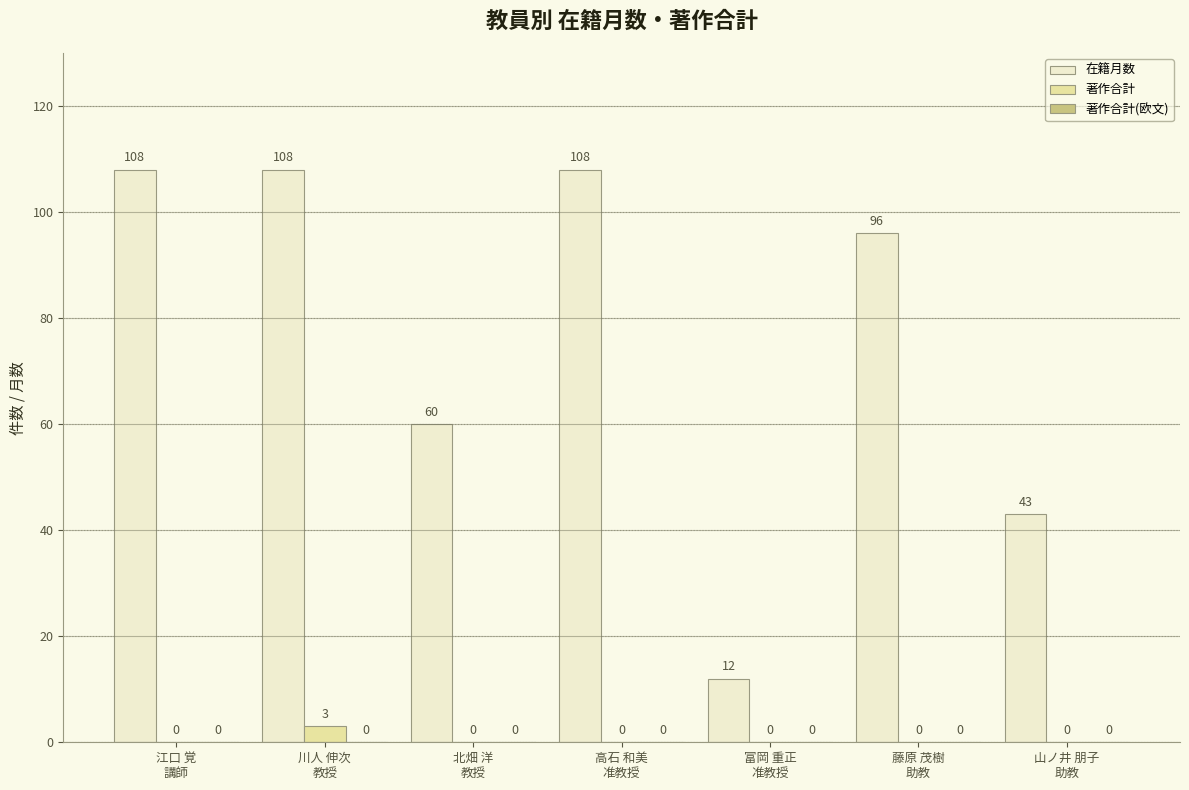

What is the sum of all 在籍月数 values?

535